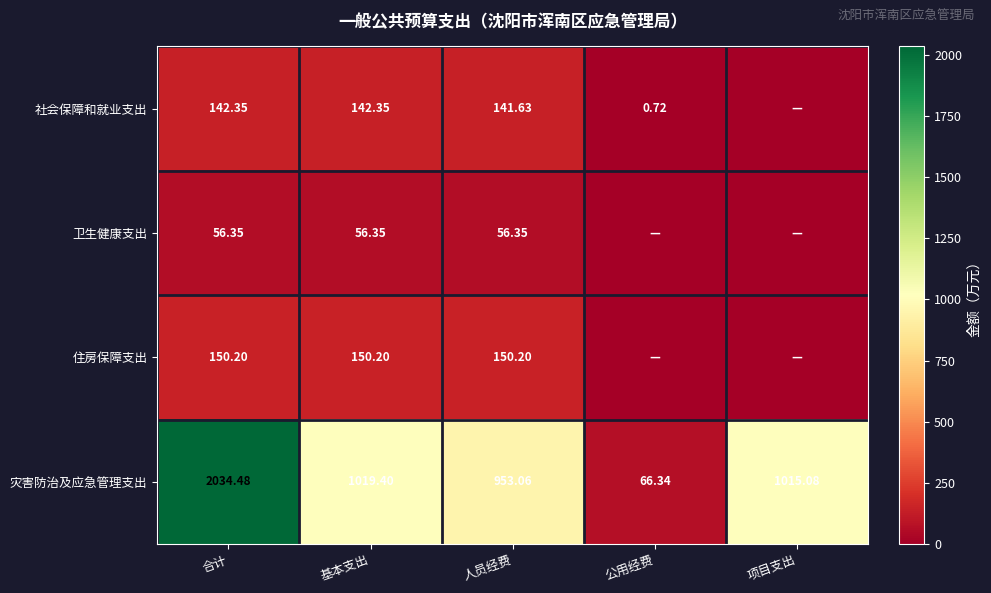

What is the maximum value shown in the chart?

2034.5